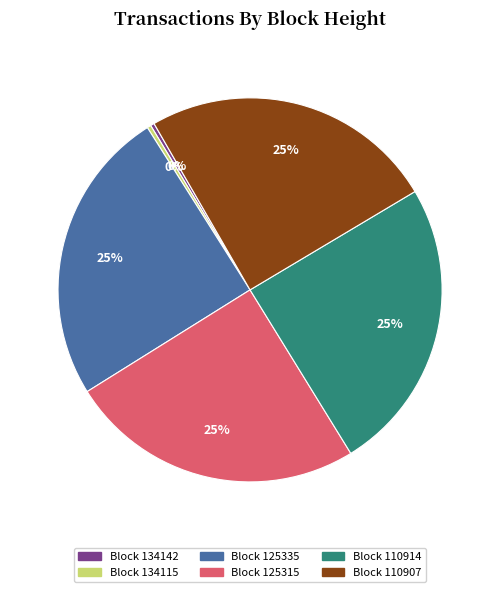

Is there any slice that represents more than half of the pie?

No